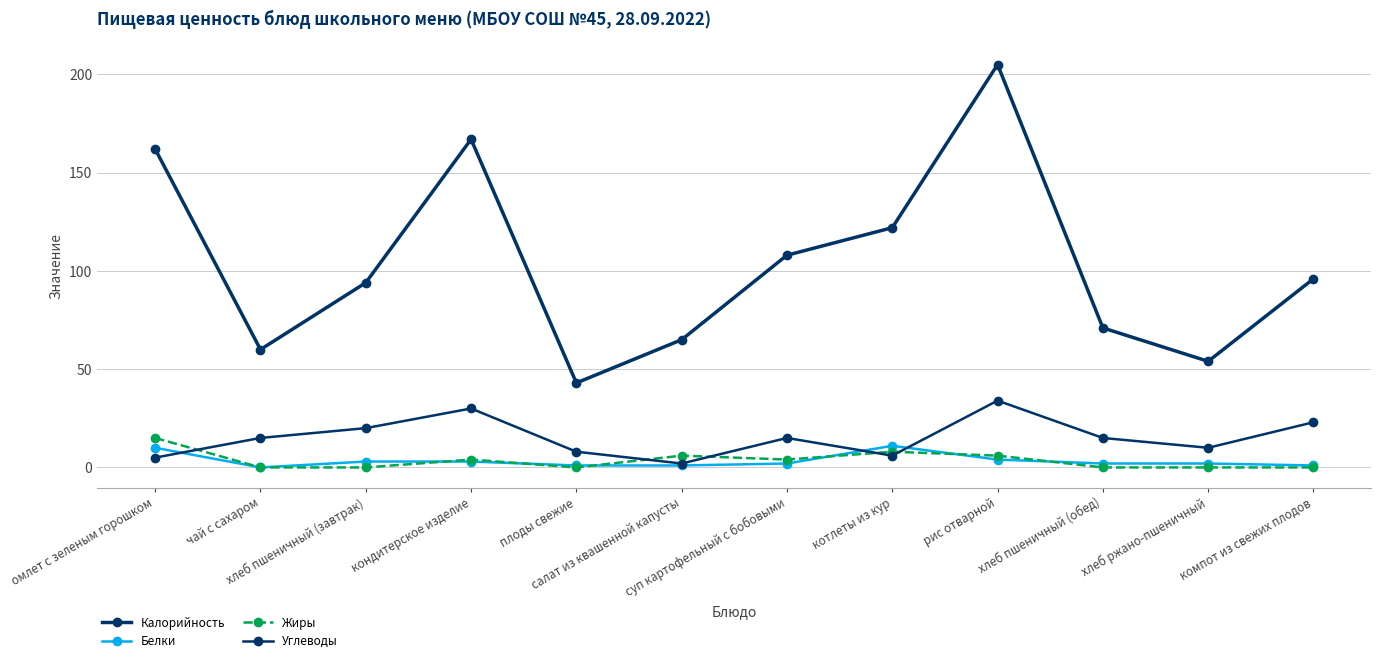

Rank the series by their maximum value, from lowest to highest.

Белки, Жиры, Углеводы, Калорийность